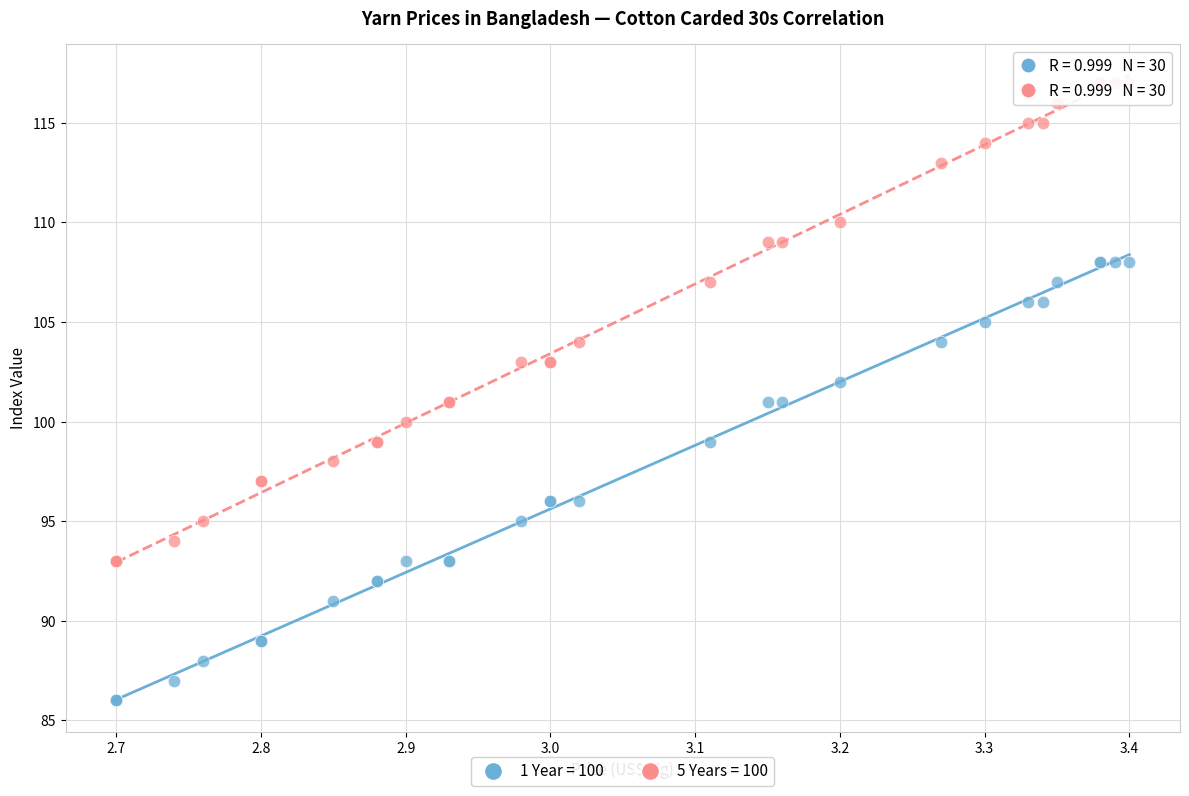

Which series contains the highest Y value?

5 Years = 100